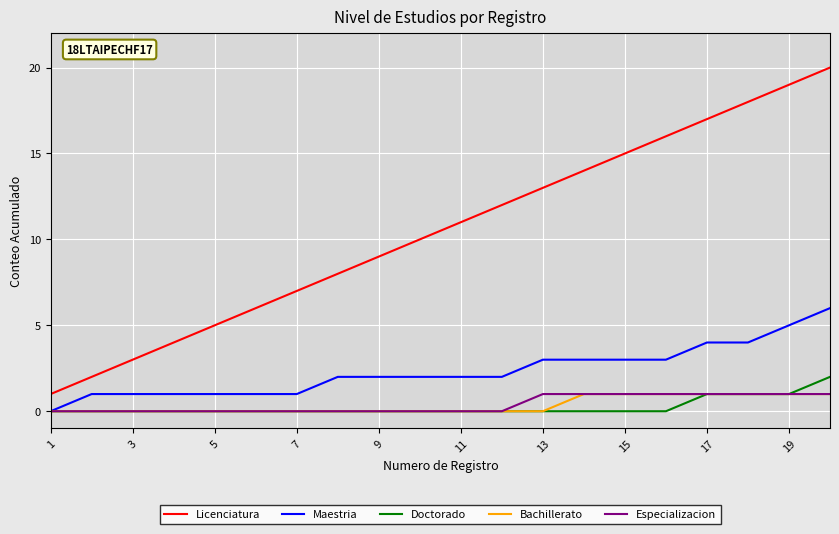

Which series has the largest total across all categories?

Licenciatura